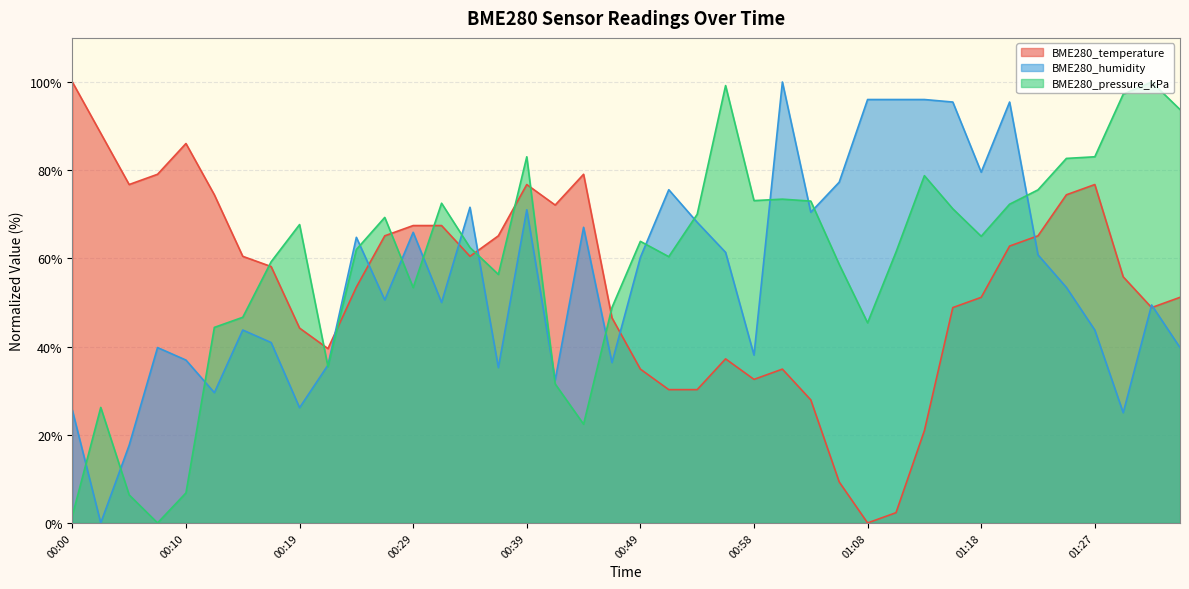

At which label does BME280_pressure_kPa first exceed 63?

00:19